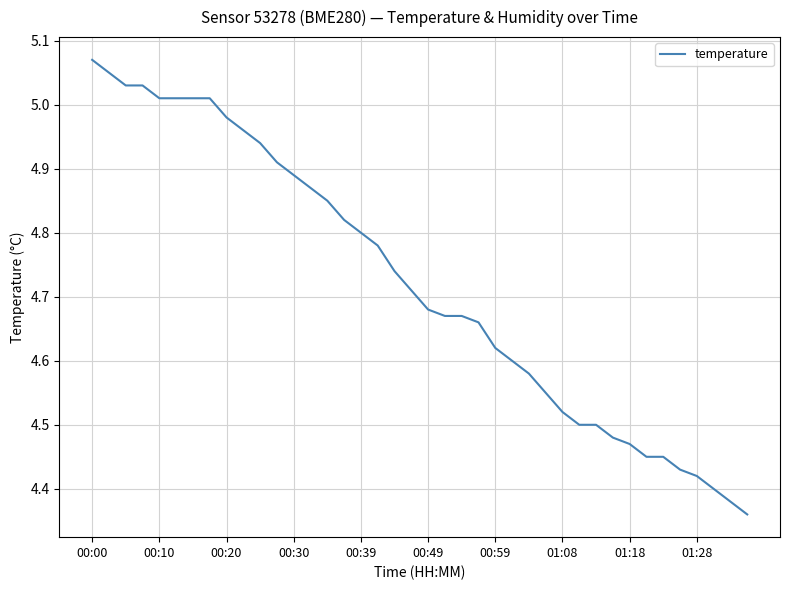

What is the difference between the maximum and minimum values?

0.7